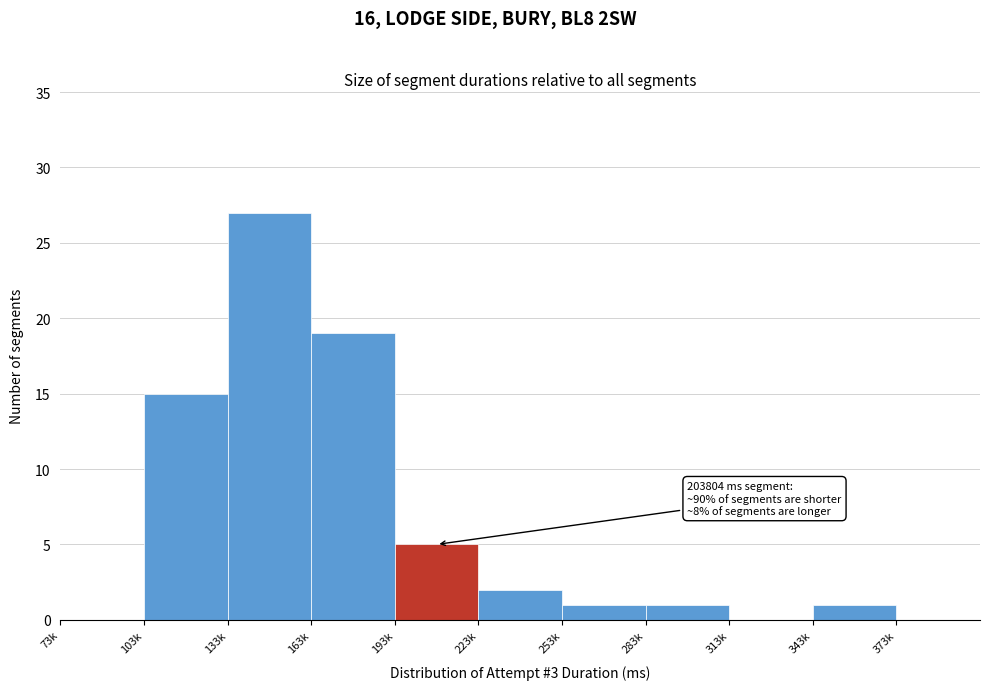

Reading right to left, extract all data points from this chart.

373k=0	343k=1	313k=0	283k=1	253k=1	223k=2	193k=5	163k=19	133k=27	103k=15	73k=0